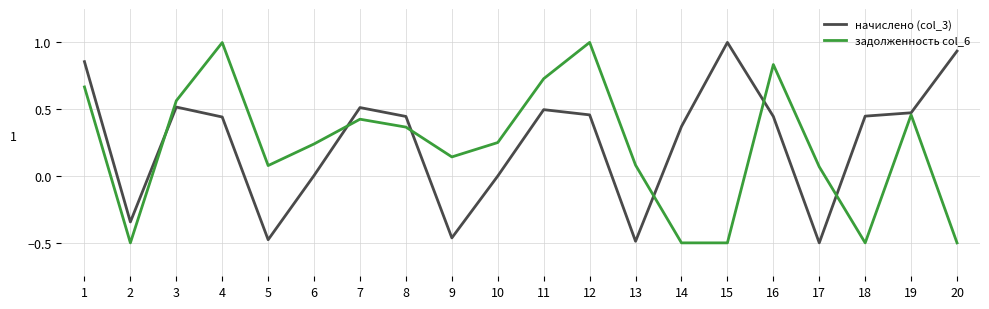

What is the sum of the задолженность col_6 values at 7 and 20?

-0.1